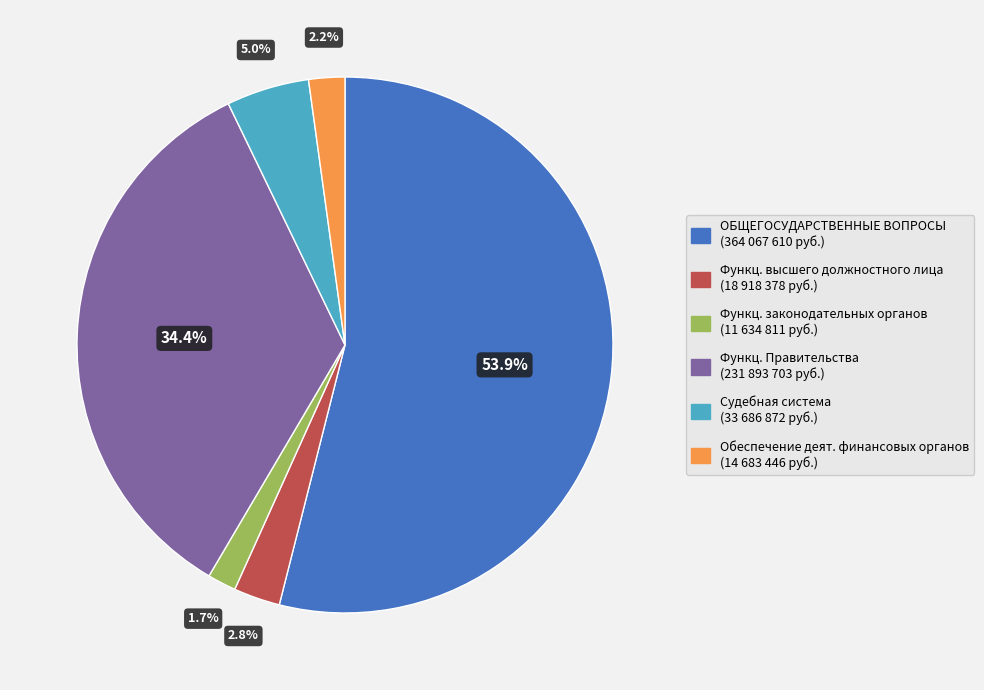

How many segments does this pie chart have?

6